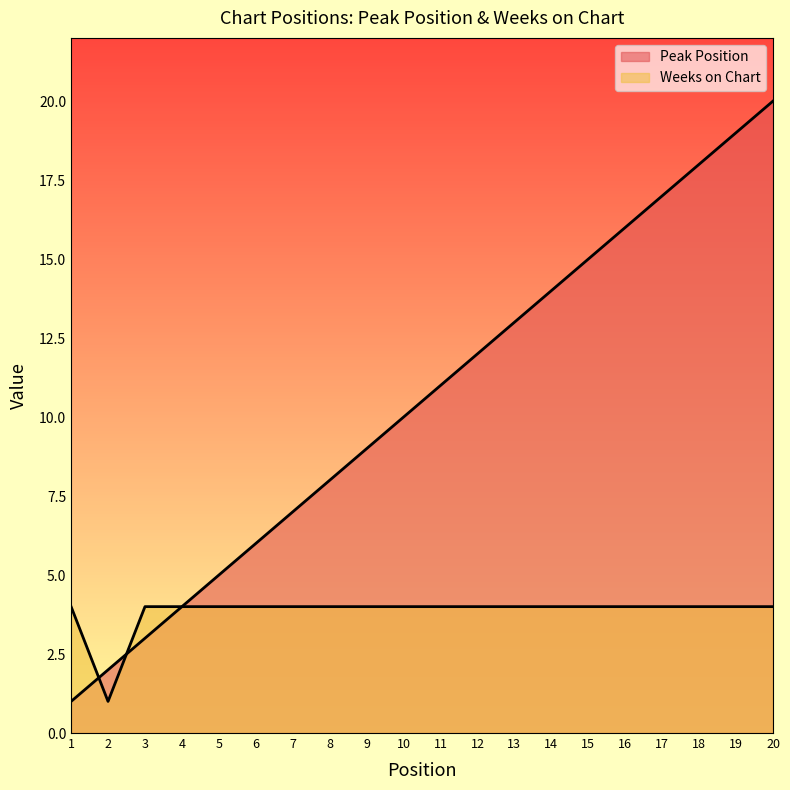

How many lines are shown in the chart?

2